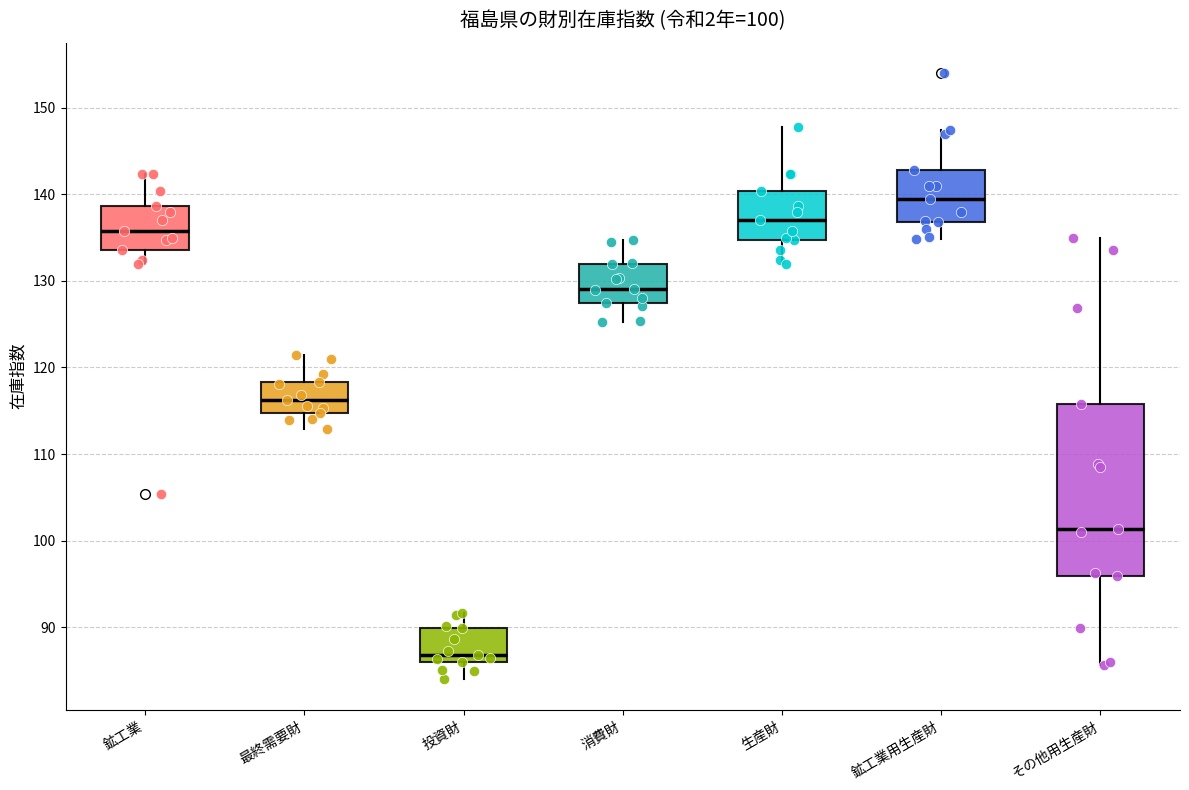

Which box has the highest median line?

鉱工業用生産財